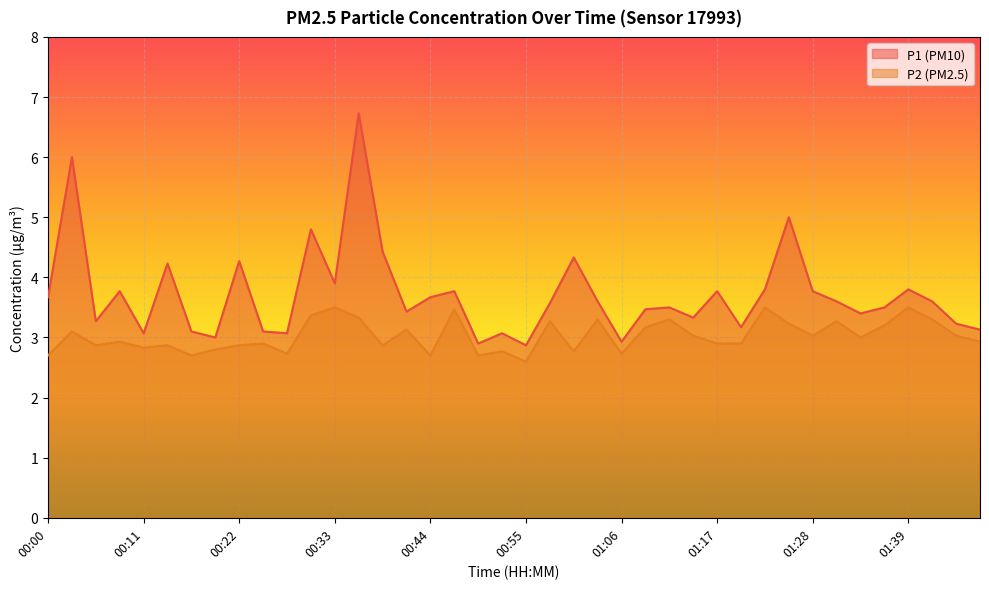

True or false: P2 and P1 intersect in this chart.

False